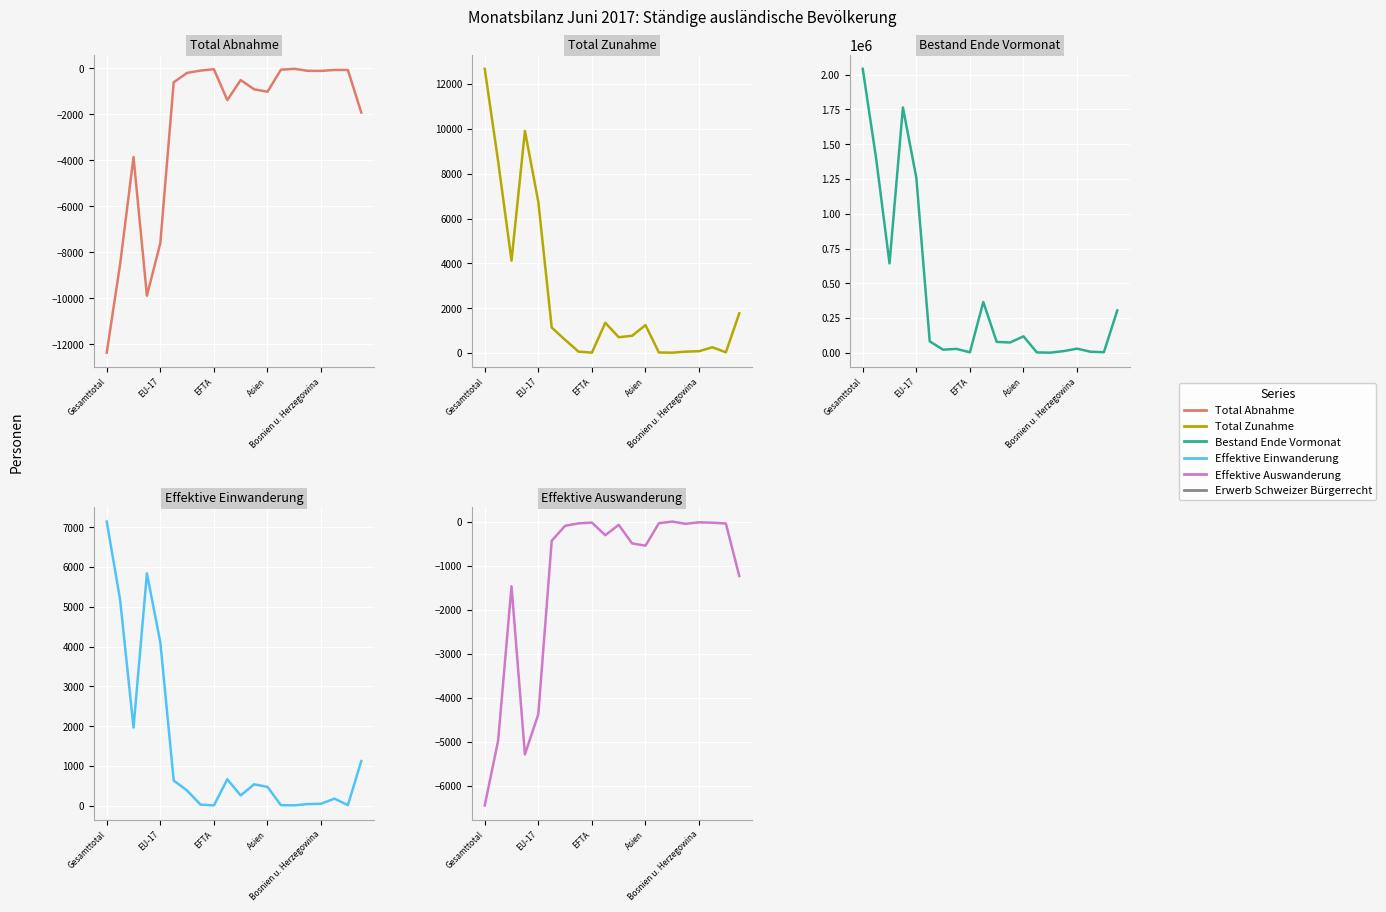

What is the minimum value for Total Zunahme?

18